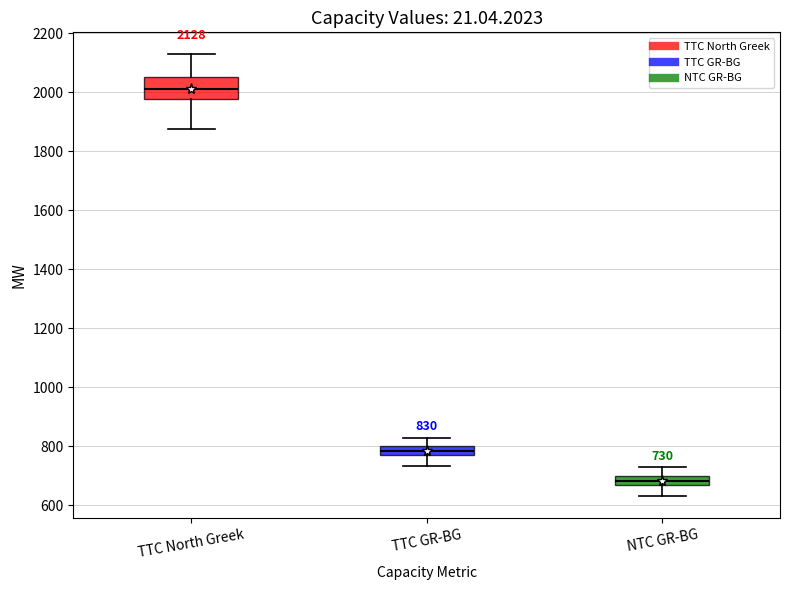

Comparing the boxes themselves (not the whiskers), which one is the tallest?

TTC North Greek